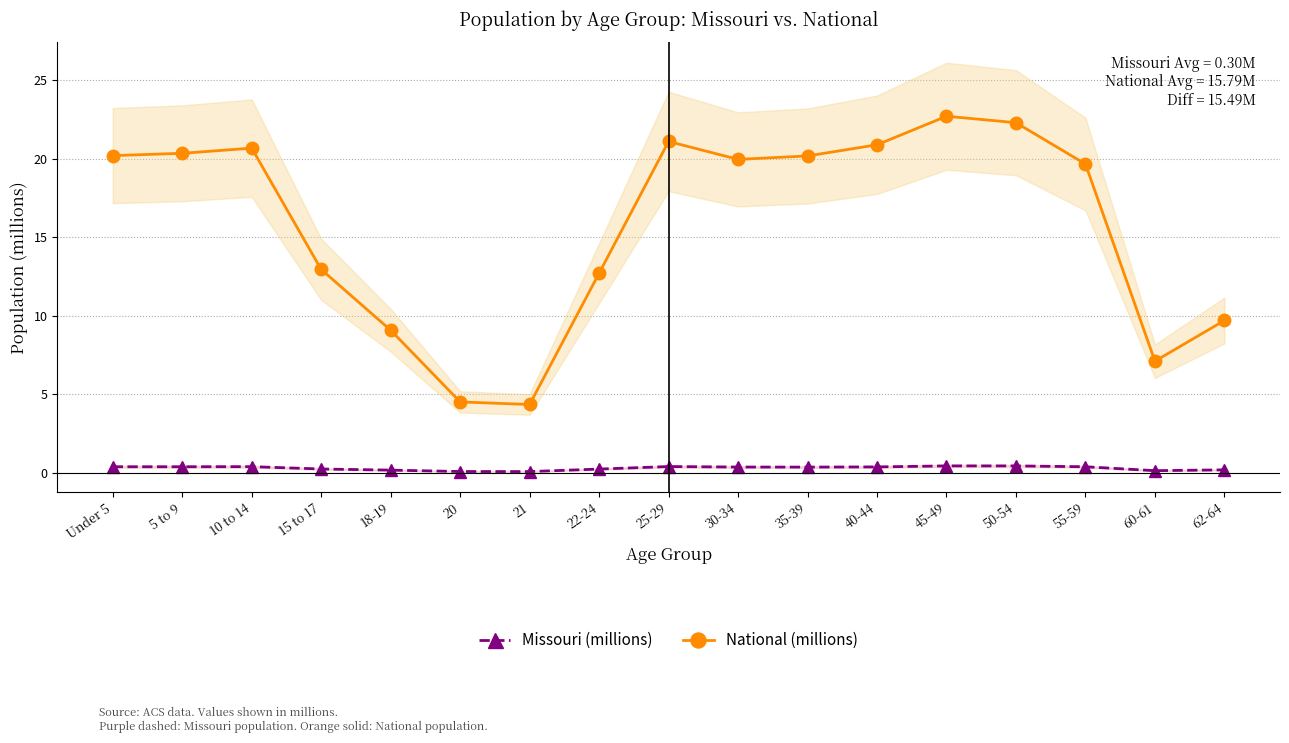

What is the sum of all National (millions) values?

268.5